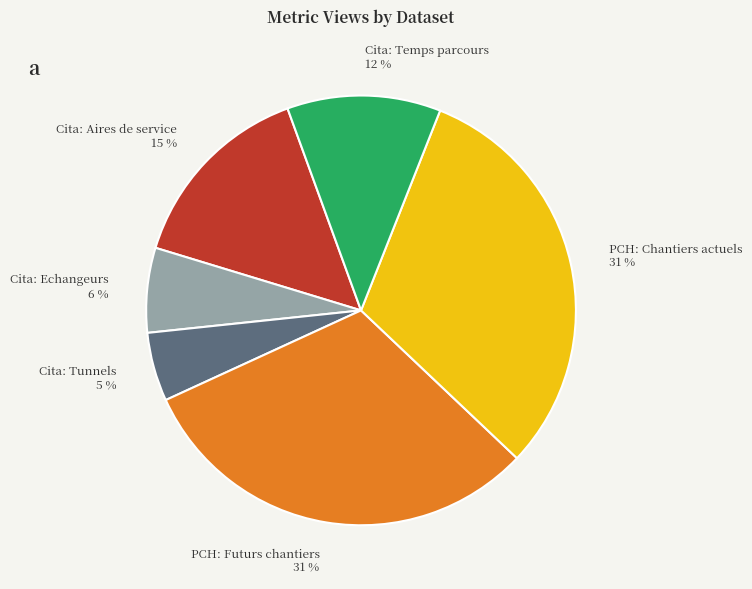

What is the smallest slice in the pie chart?

Cita: Tunnels